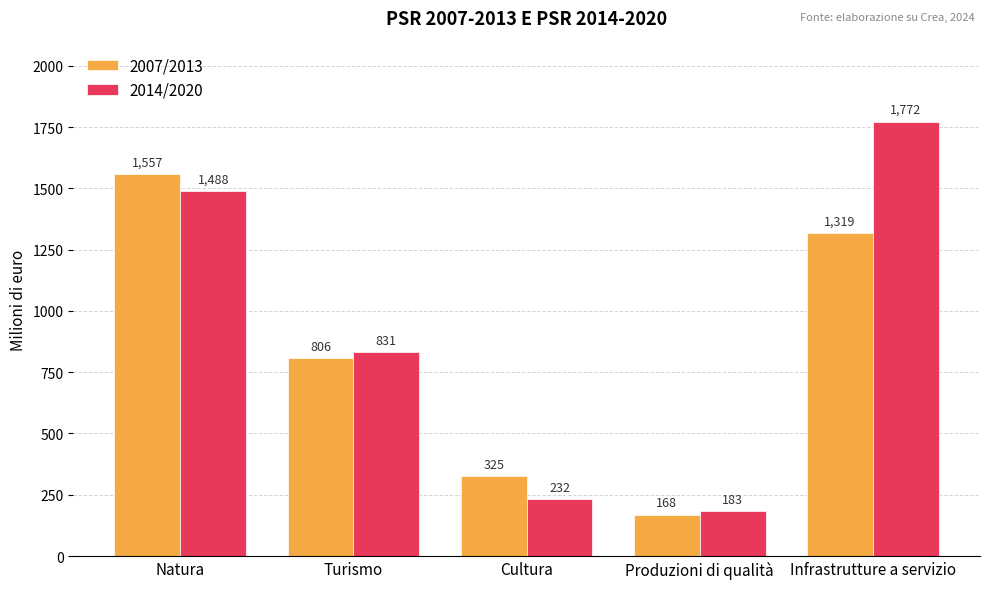

Is it true that 2007/2013 equals 1319.0 at Infrastrutture a servizio?

True